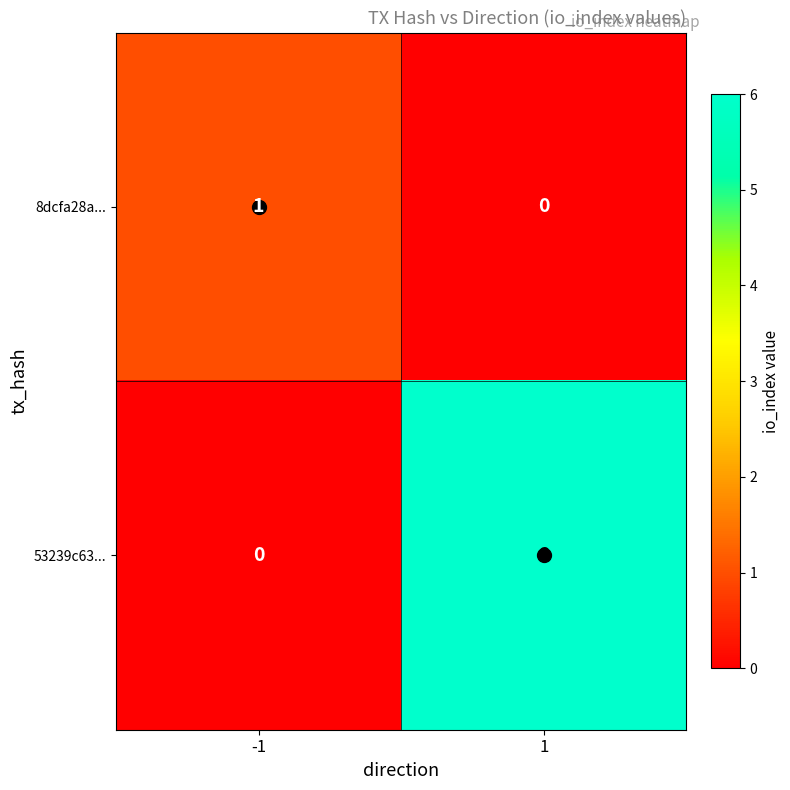

What is the average value of the 53239c63... series?

3